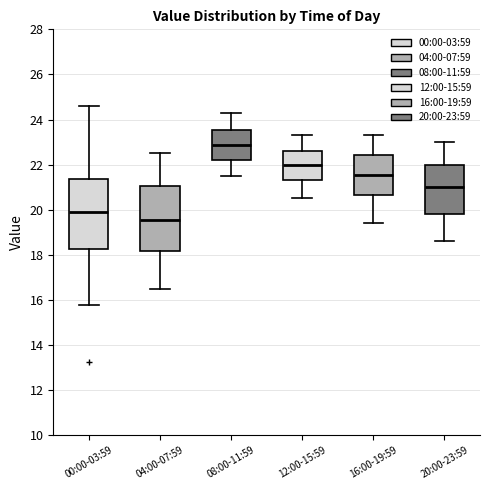

Reading left to right, read every box against the y-axis: the position of its median line, the range the box covers, and the ends of its whiskers. The values are not printed on the chart, so give them approximately, as read against the axis.

00:00-03:59: median 19.8, box 18.2 to 21.4, whiskers 15.8 to 24.6
04:00-07:59: median 19.6, box 18.2 to 21.0, whiskers 16.6 to 22.6
08:00-11:59: median 22.8, box 22.2 to 23.6, whiskers 21.6 to 24.4
12:00-15:59: median 22.0, box 21.4 to 22.6, whiskers 20.6 to 23.4
16:00-19:59: median 21.6, box 20.6 to 22.4, whiskers 19.4 to 23.4
20:00-23:59: median 21.0, box 19.8 to 22.0, whiskers 18.6 to 23.0